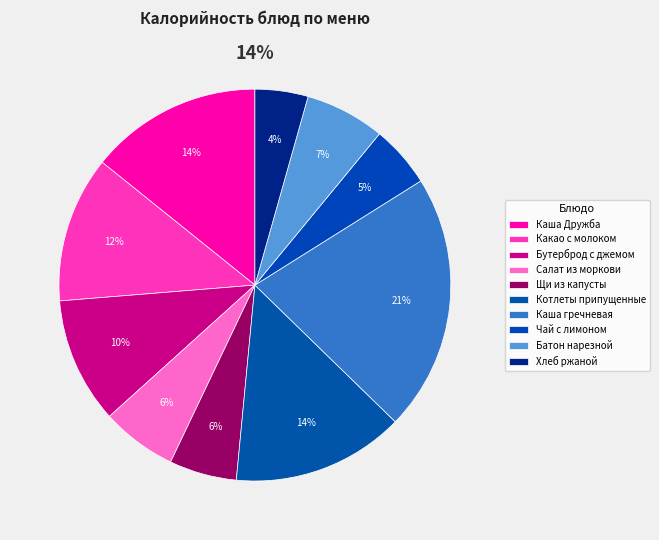

What is the smallest slice in the pie chart?

Хлеб ржаной